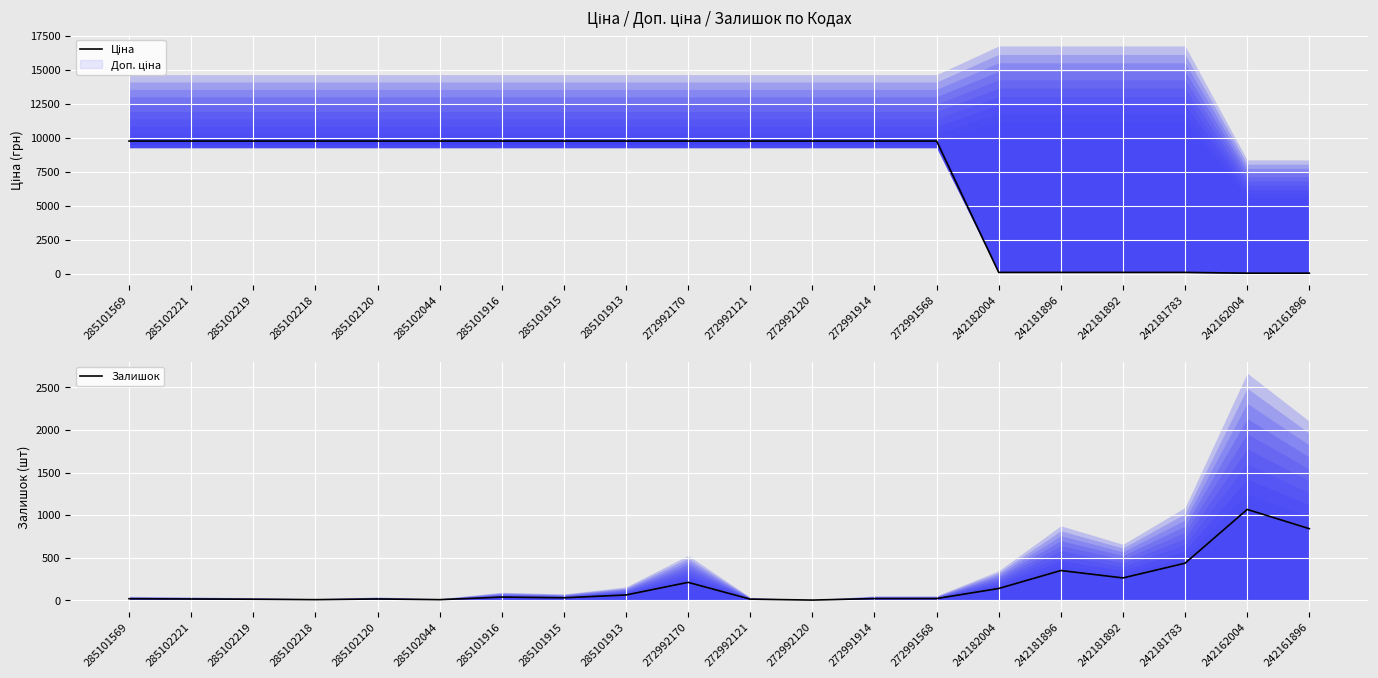

List the labels in order of Залишок value, smallest first.

272992120, 285102218, 285102044, 285102219, 272992121, 285102221, 285102120, 285101569, 272991914, 272991568, 285101915, 285101916, 285101913, 242182004, 272992170, 242181892, 242181896, 242181783, 242161896, 242162004